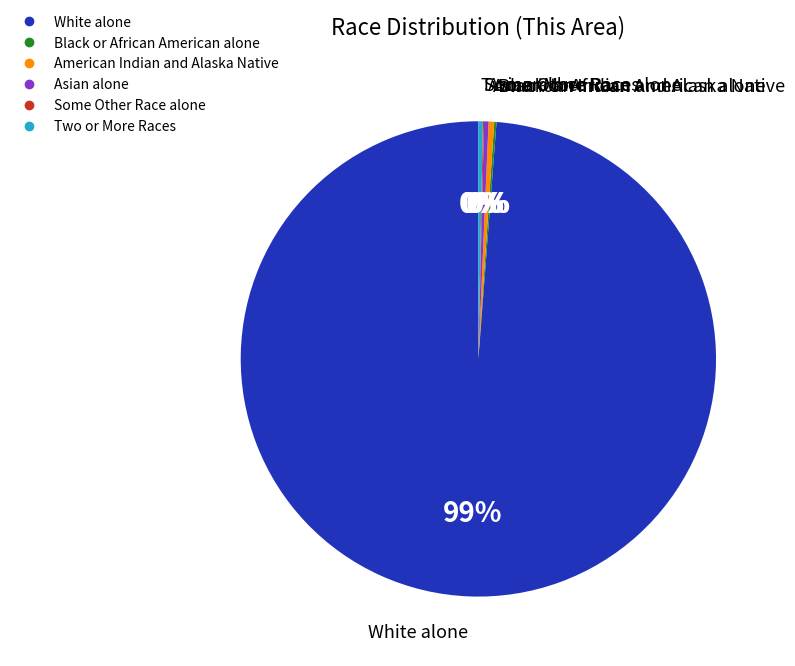

Is there any slice that represents more than half of the pie?

Yes